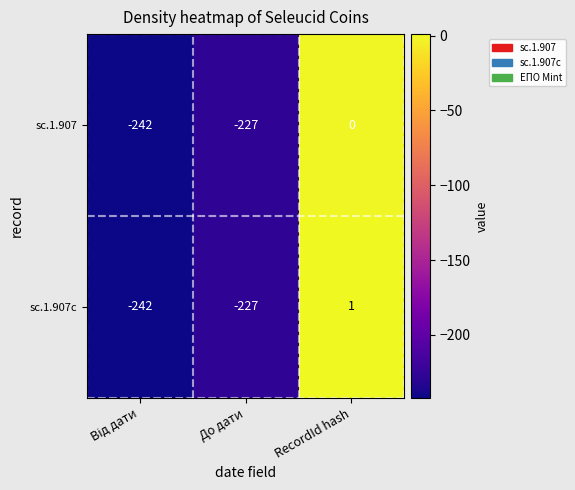

Reading left to right, list all the values displayed in this chart.

sc.1.907: -242	-227	0
sc.1.907c: -242	-227	1